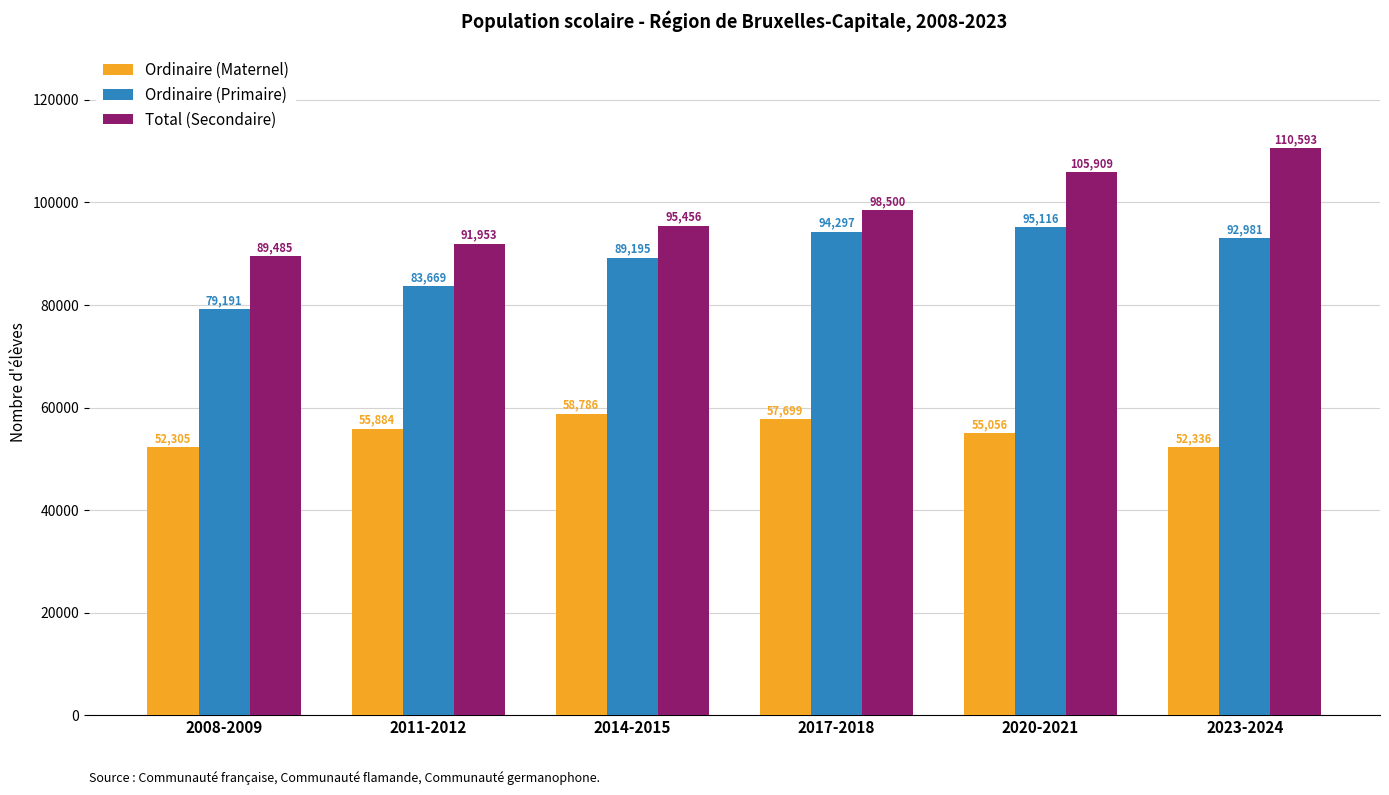

Is it true that Ordinaire (Primaire) equals 79191 at 2008-2009?

True